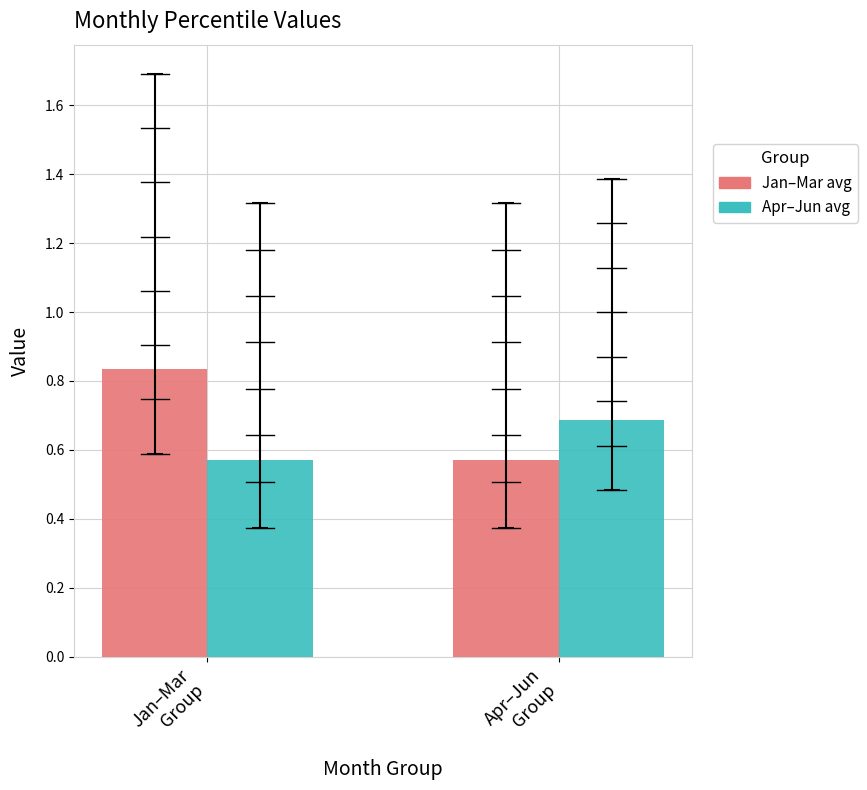

List the series in order of their overall mean, lowest first.

Apr–Jun avg, Jan–Mar avg